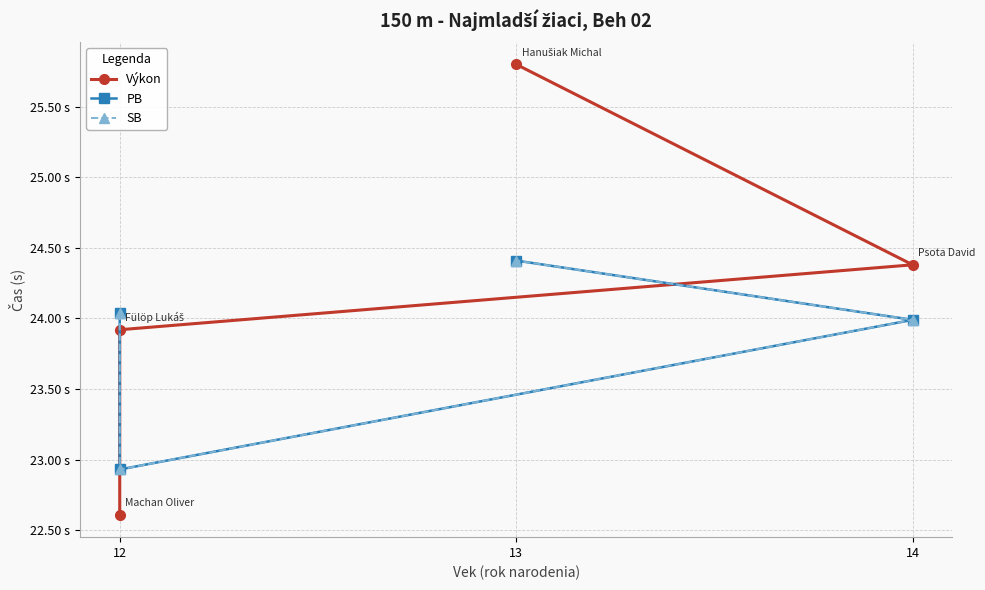

What is the minimum value for SB?

22.9